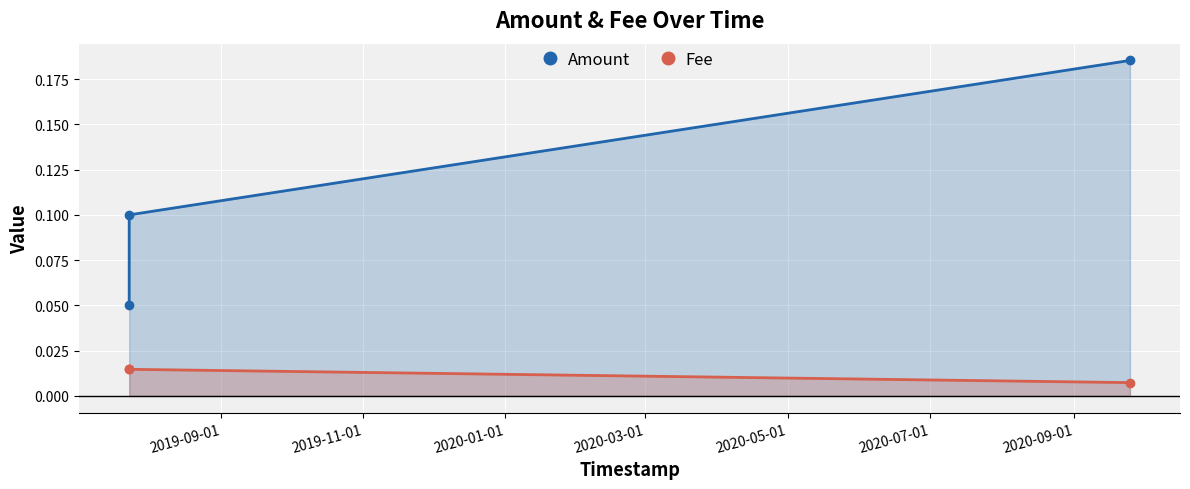

What is the maximum value shown in the chart?

0.2